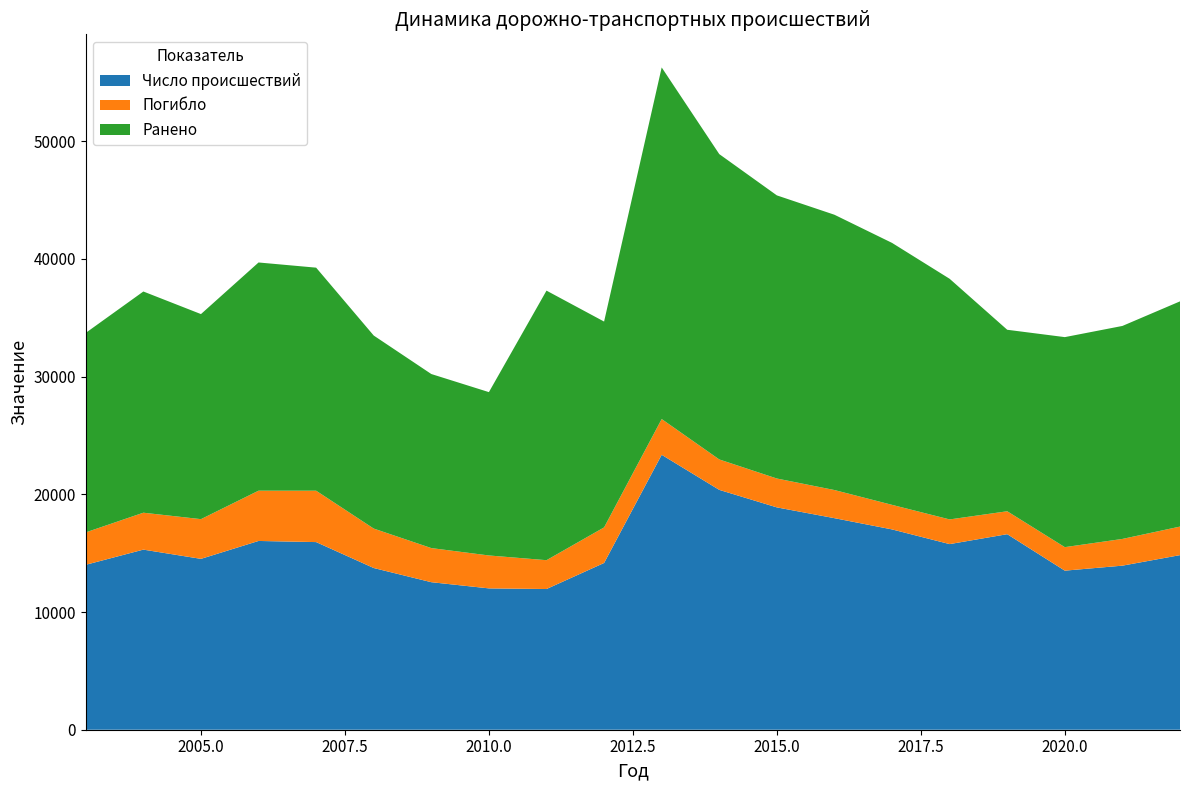

Reading left to right, list all the values displayed in this chart.

Число происшествий: 2003=14013	2004=15302	2005=14517	2006=16038	2007=15942	2008=13739	2009=12534	2010=12008	2011=11955	2012=14168	2013=23359	2014=20378	2015=18890	2016=17974	2017=17019	2018=15771	2019=16614	2020=13515	2021=13940	2022=14834
Погибло: 2003=2754	2004=3136	2005=3374	2006=4271	2007=4365	2008=3351	2009=2898	2010=2797	2011=2449	2012=3022	2013=3037	2014=2585	2015=2453	2016=2390	2017=2086	2018=2096	2019=1947	2020=1997	2021=2270	2022=2425
Ранено: 2003=16951	2004=18794	2005=17422	2006=19389	2007=18951	2008=16400	2009=14788	2010=13878	2011=22902	2012=17488	2013=29872	2014=25942	2015=24055	2016=23389	2017=22256	2018=20445	2019=15420	2020=17844	2021=18096	2022=19135